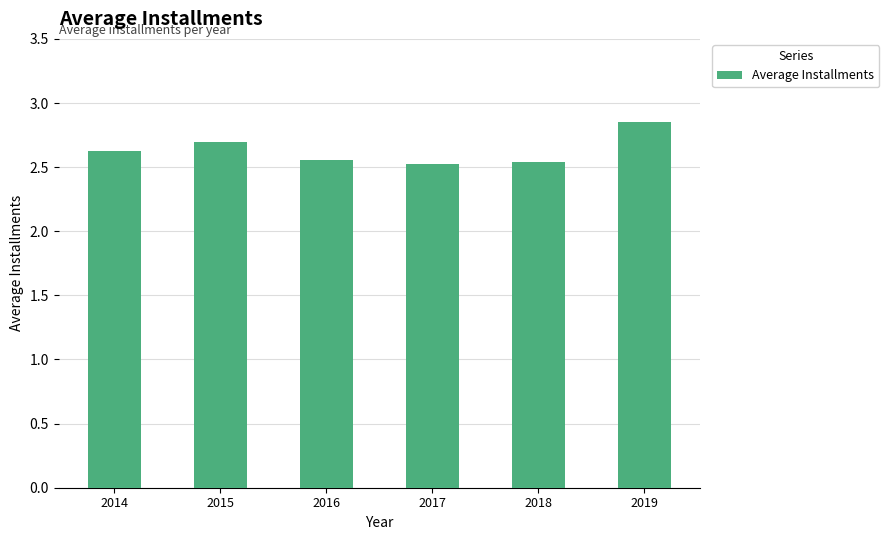

What is the value of the 2nd bar from the left?

2.7